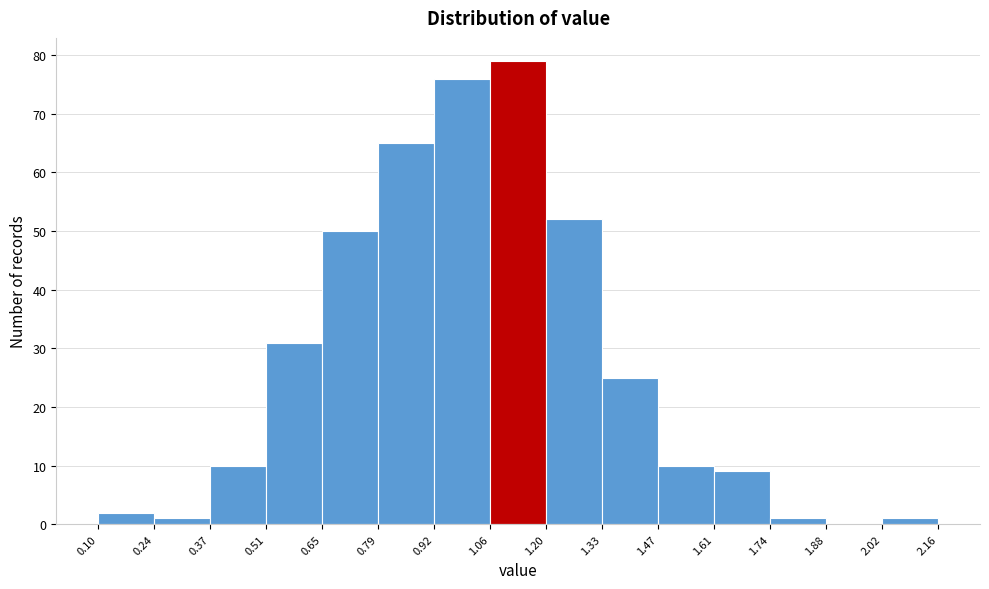

Which range on the x-axis has the tallest bar?

1.06 to 1.20